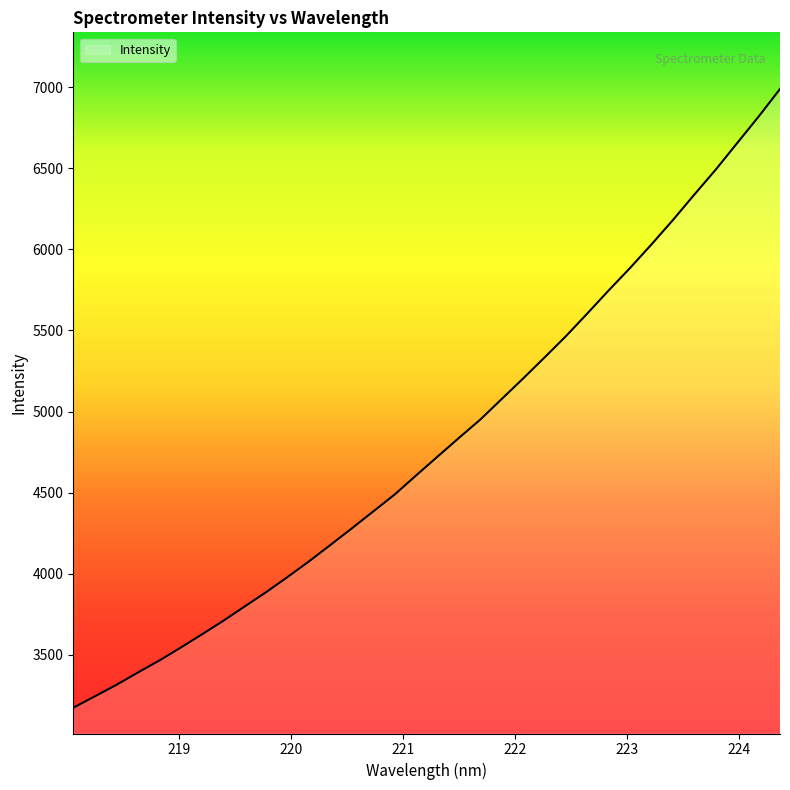

What is the smallest value displayed?

3174.3